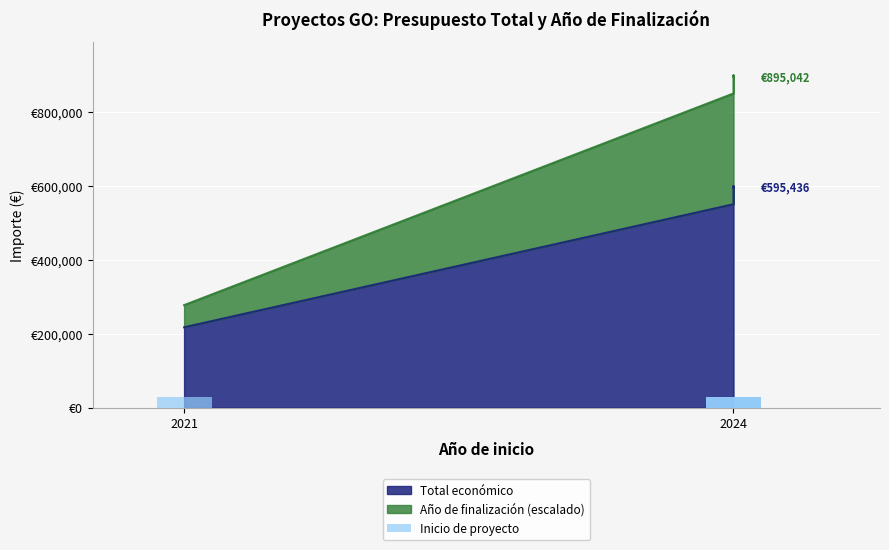

Reading right to left, what are all the values shown in this chart?

Total económico: 595436.0	599211.0	550111.0	217264.0
Año de finalización: 895041.5	898816.5	849716.5	277185.1